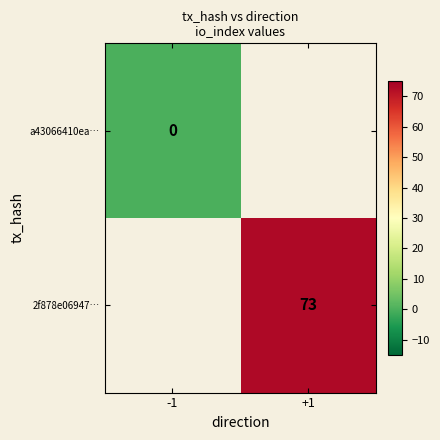

What is the greatest value displayed?

73.0